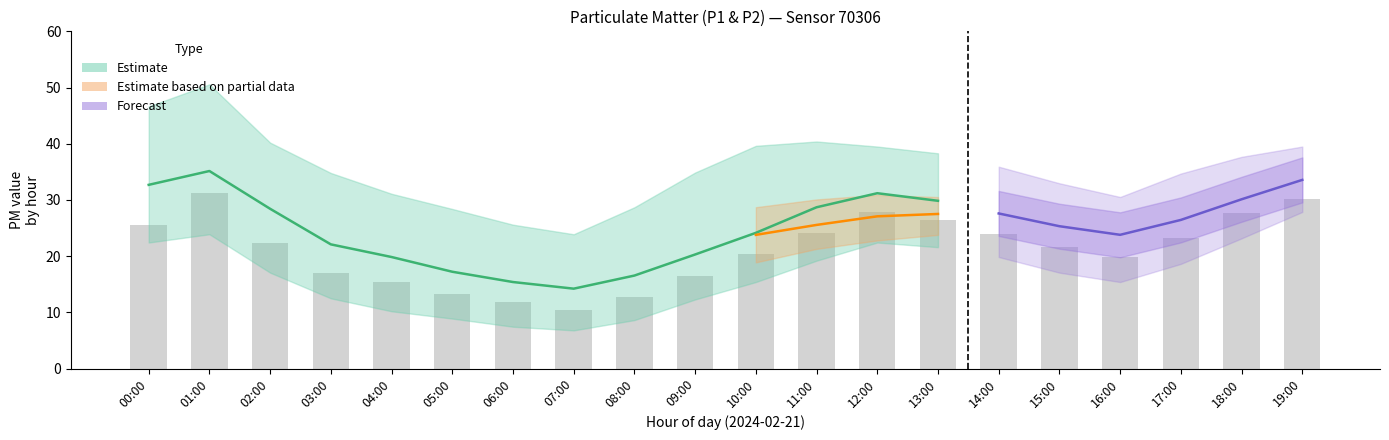

What is the label of the 19th bar from the left?

18:00